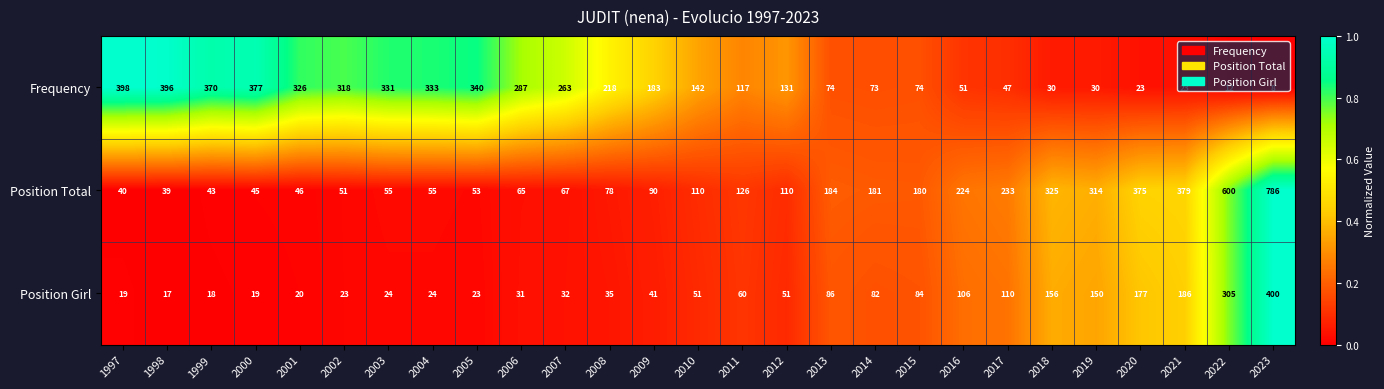

What is the difference between the maximum and minimum values in the Position Girl series?

383